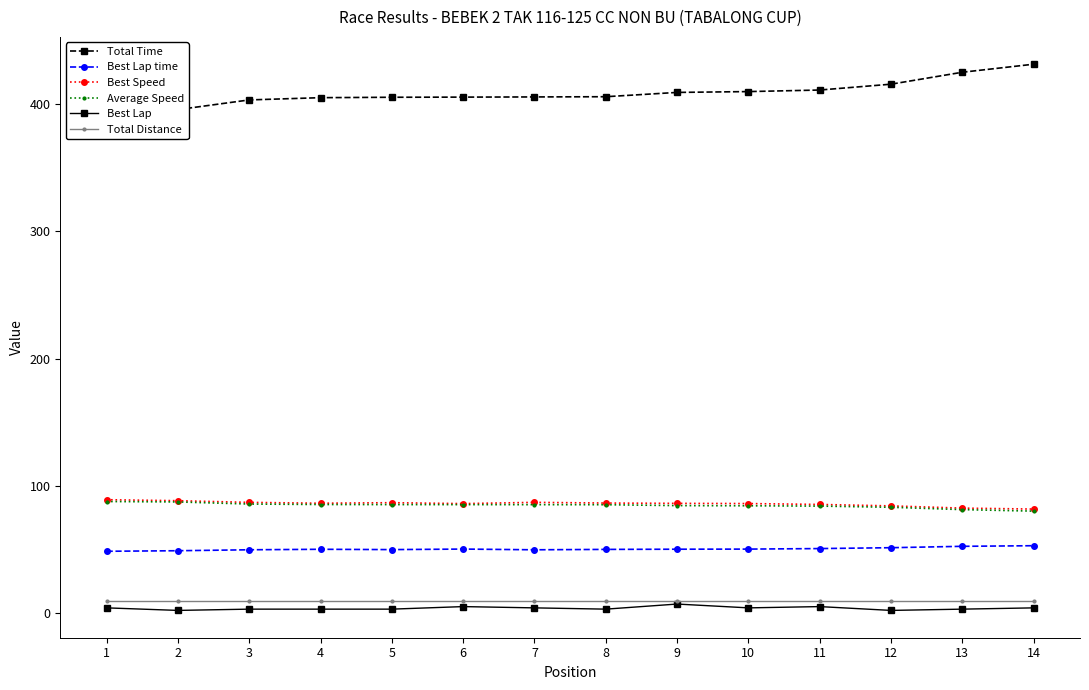

Where is Best Lap nearest to the value 4?

1